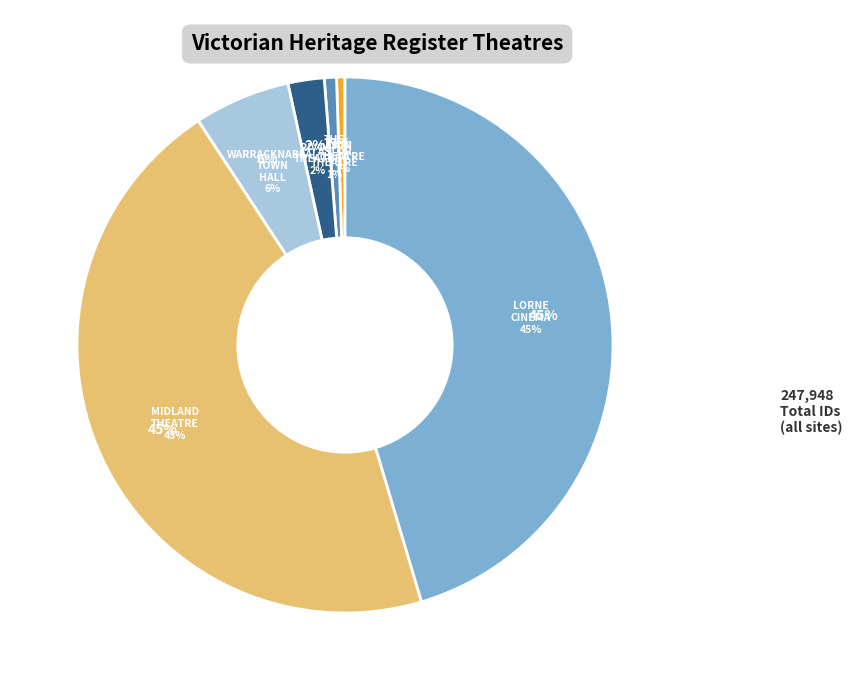

To the nearest percent, what portion does RIVOLI THEATRE represent?

2%